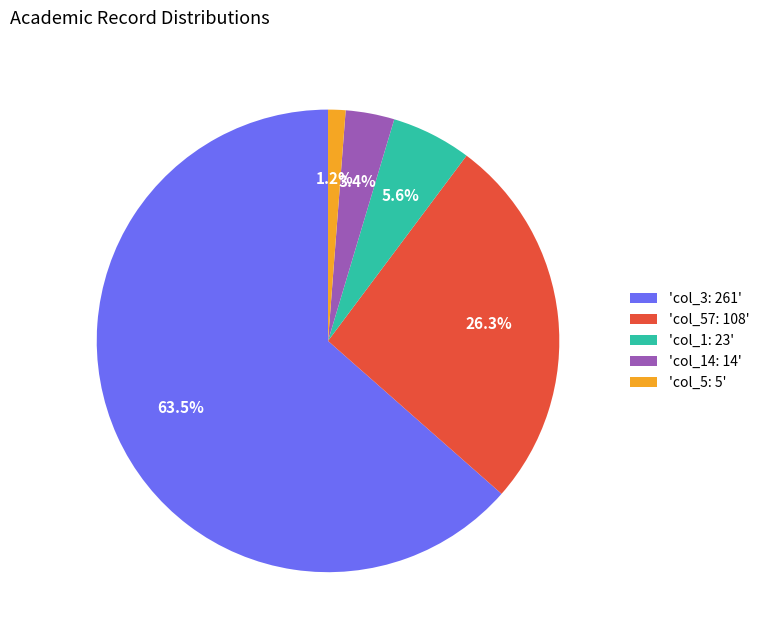

Rank the categories by value from lowest to highest.

'col_5: 5', 'col_14: 14', 'col_1: 23', 'col_57: 108', 'col_3: 261'